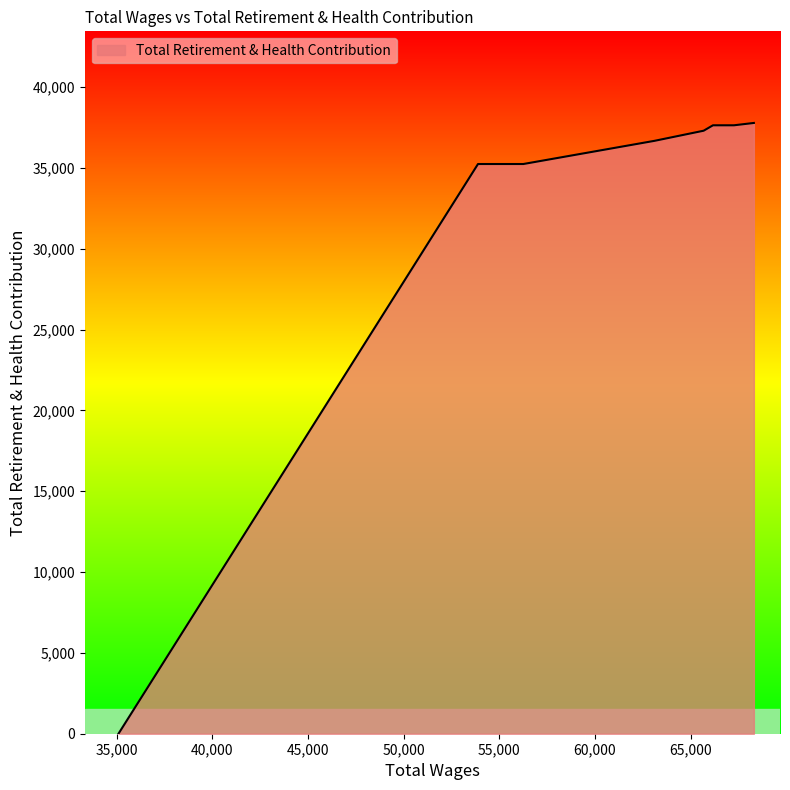

What is the sum of all values?

257498